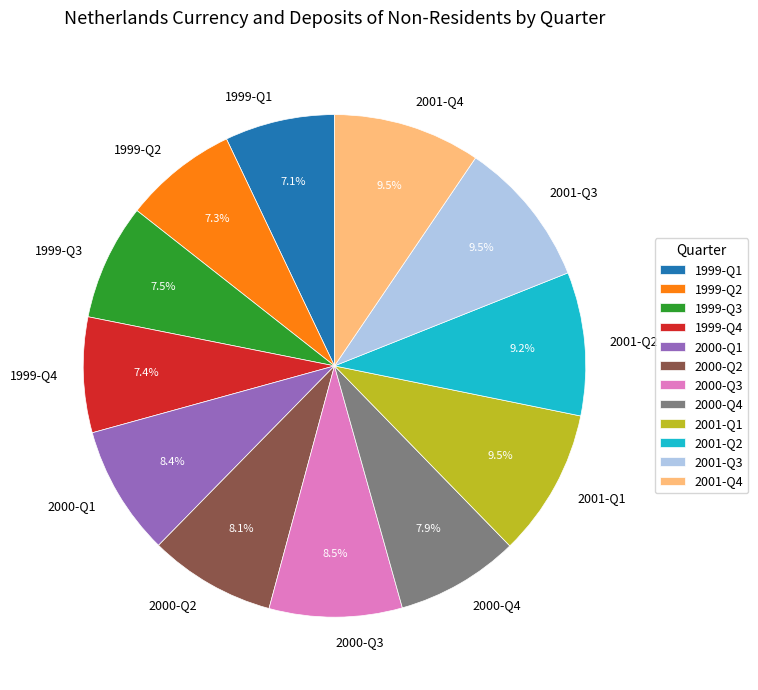

Does 1999-Q4 account for over 50% of the chart?

No